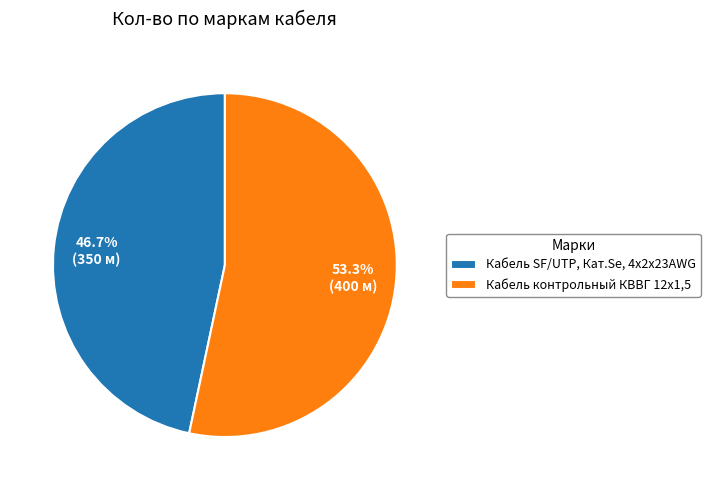

Between Кабель SF/UTP, Кат.Sе, 4x2x23AWG and Кабель контрольный КВВГ 12х1,5, which is larger?

Кабель контрольный КВВГ 12х1,5